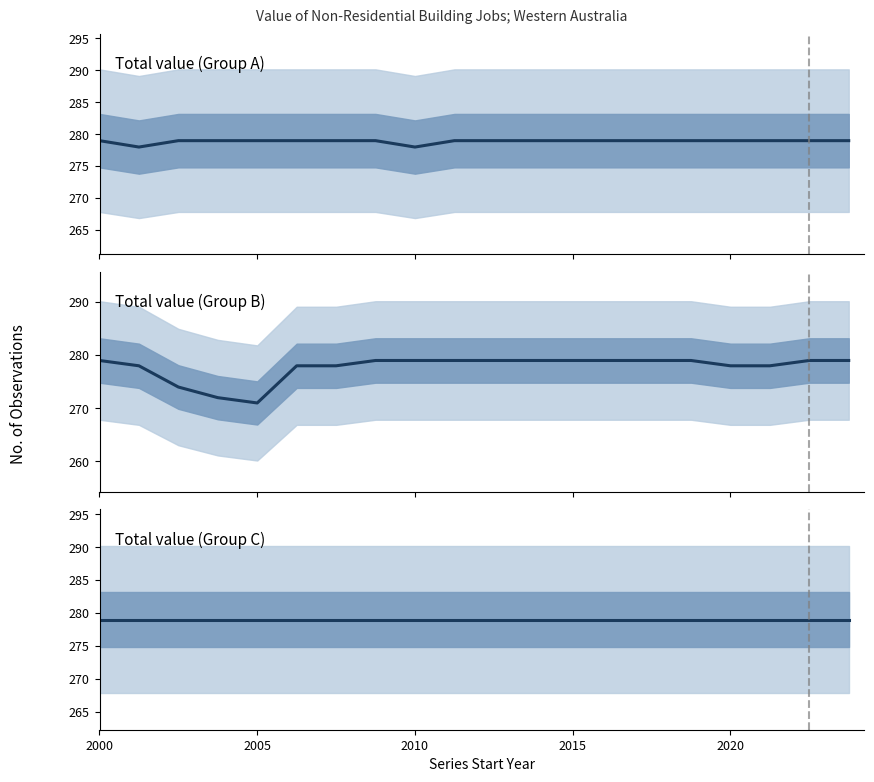

Which has a higher value, 2010 or 12?

2010